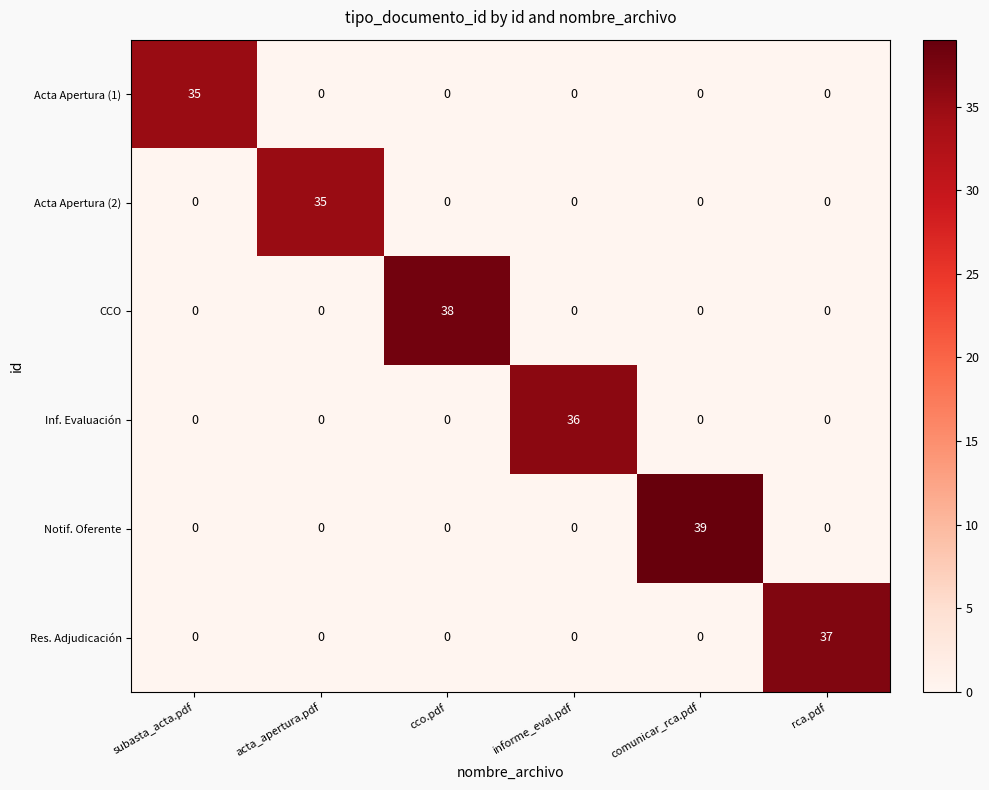

Count the number of data series in this chart.

6